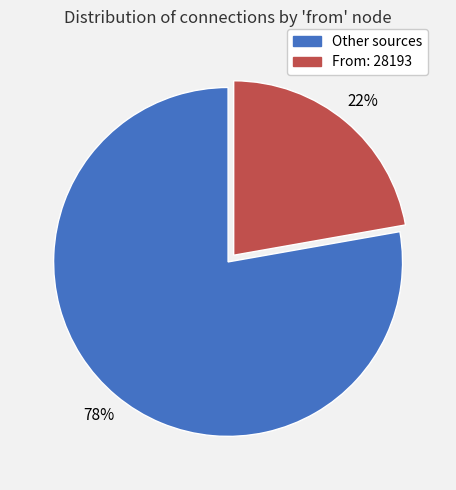

How many segments does this pie chart have?

2